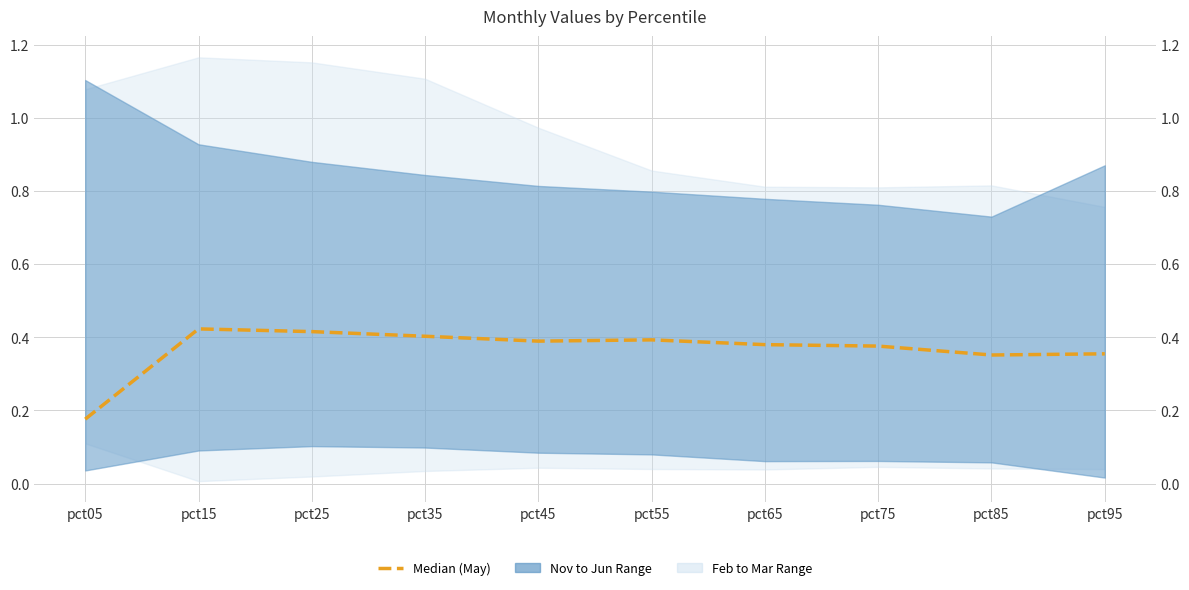

What is the difference between the maximum and minimum values?

0.2